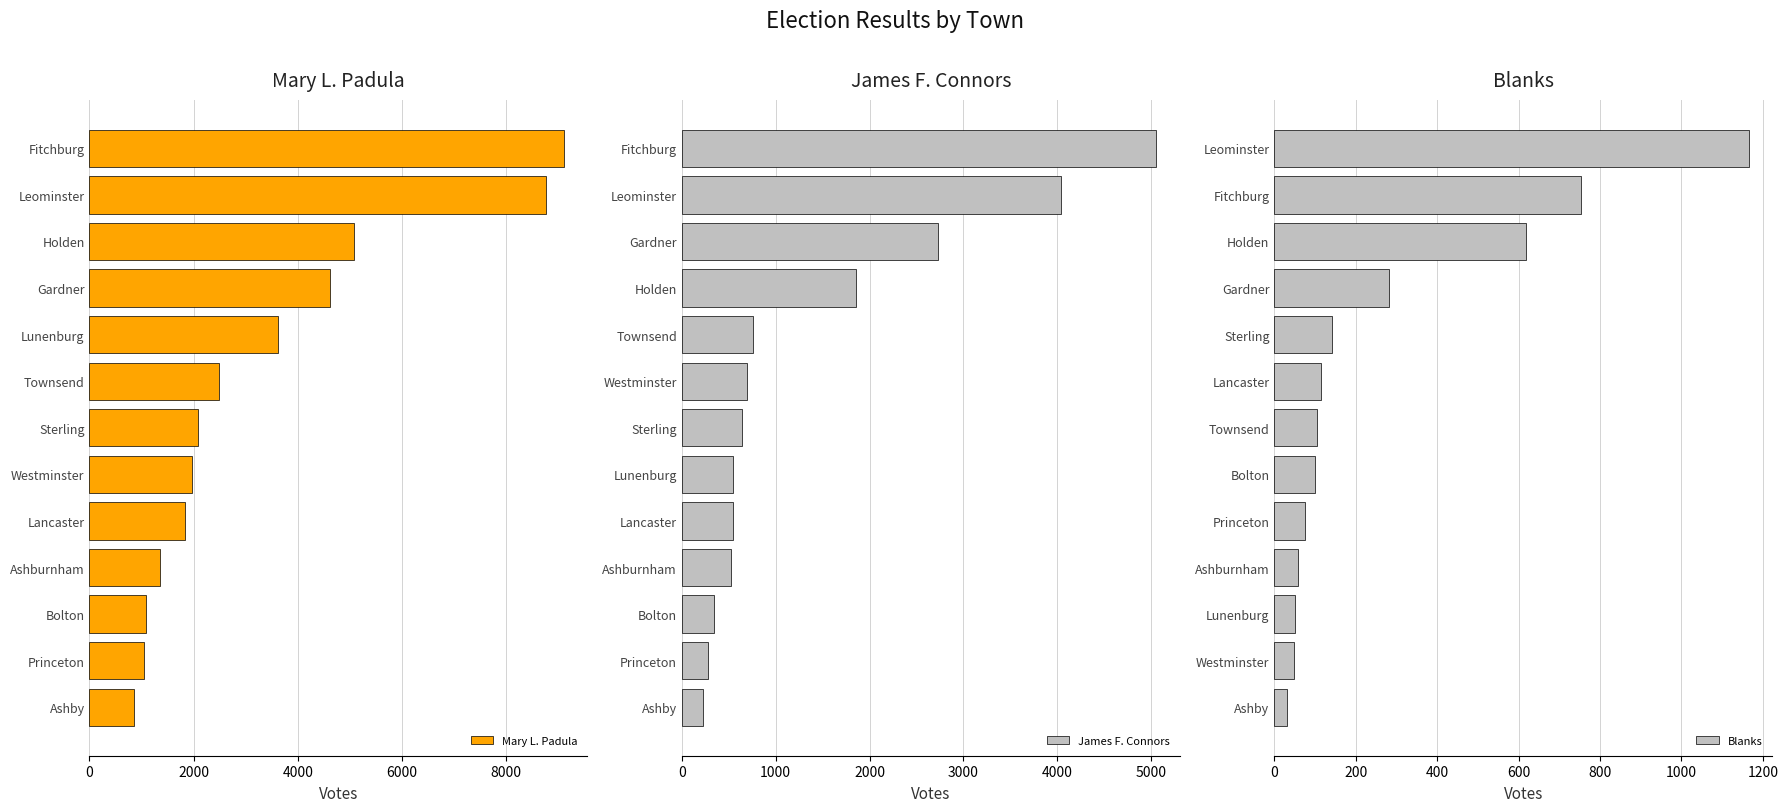

What value does the Mary L. Padula series have at Townsend?

2477